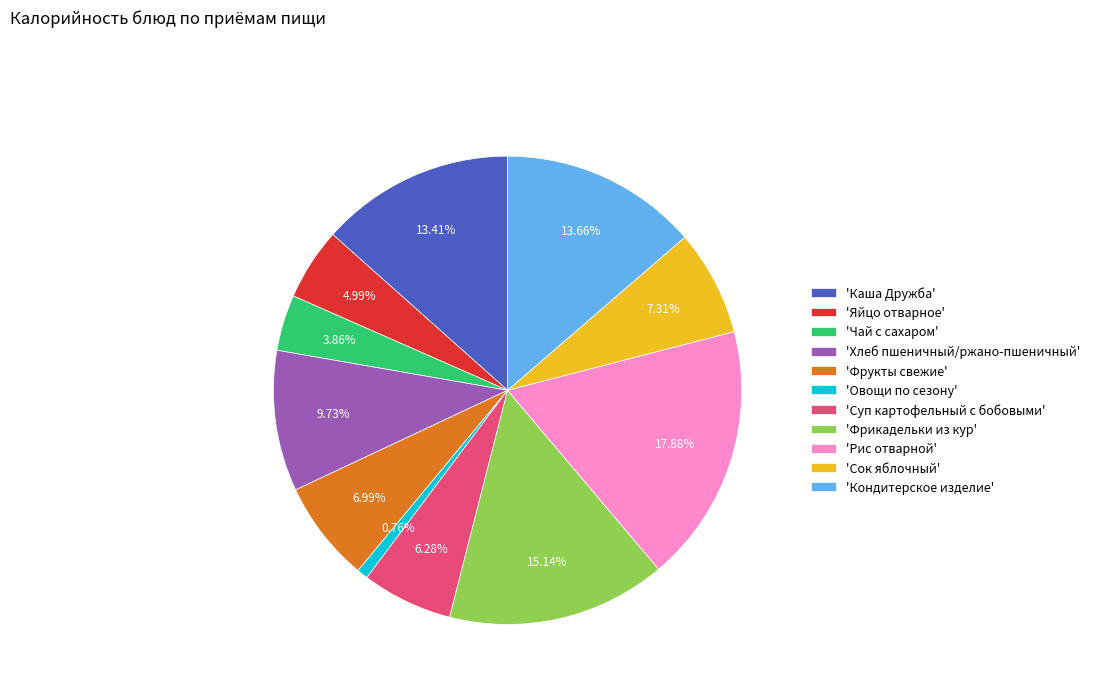

Approximately how many times larger is the value at 'Суп картофельный с бобовыми' compared to 'Хлеб пшеничный/ржано-пшеничный'?

0.6